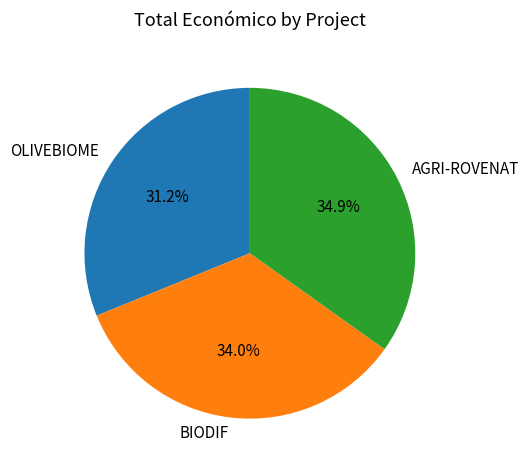

Combined, do AGRI-ROVENAT and OLIVEBIOME account for over 50%?

Yes